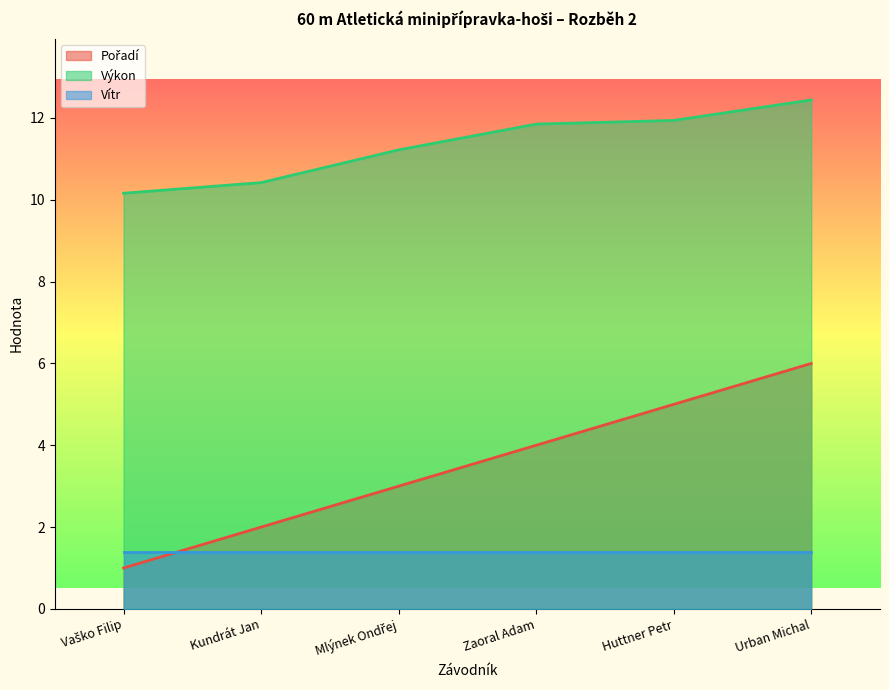

At which category does the chart reach its minimum across all series?

Vaško Filip